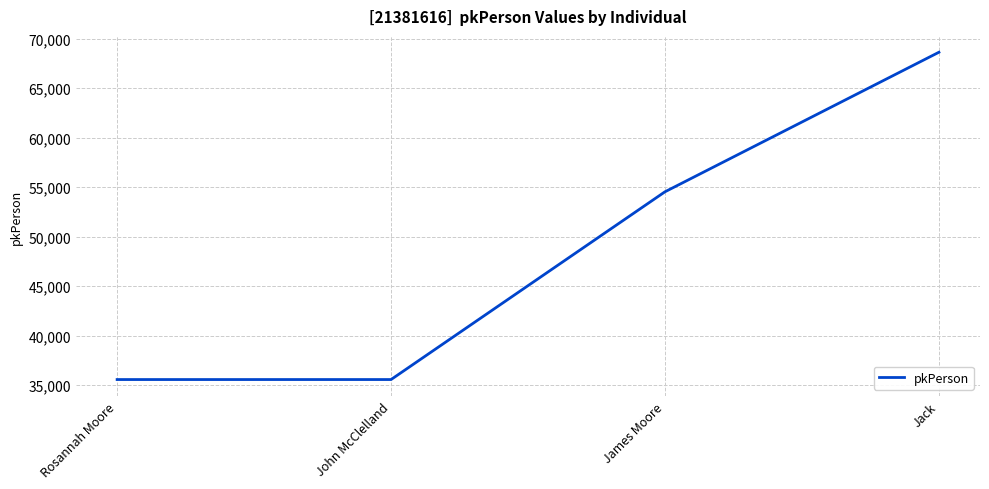

What is the minimum value shown in the chart?

35567